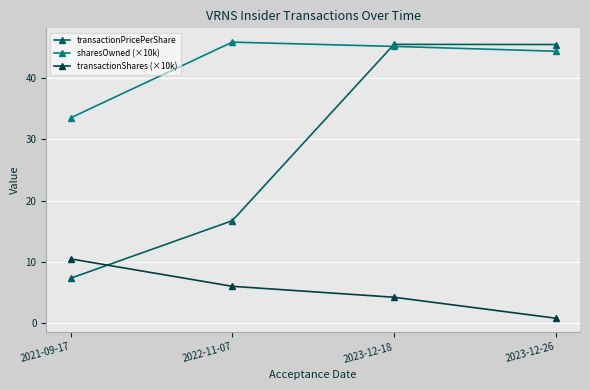

Rank the categories by transactionShares (×10k) value from highest to lowest.

2021-09-17, 2022-11-07, 2023-12-18, 2023-12-26